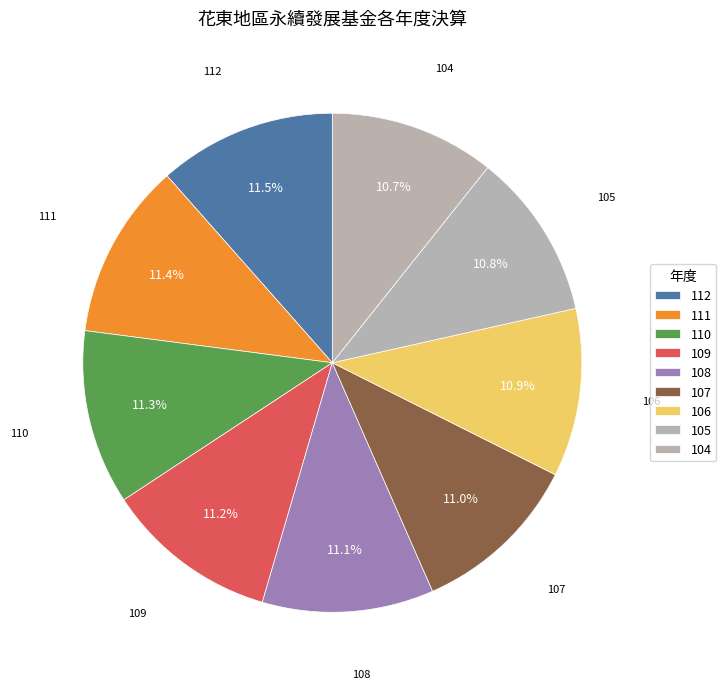

True or false: 110 accounts for 11% of the total.

True